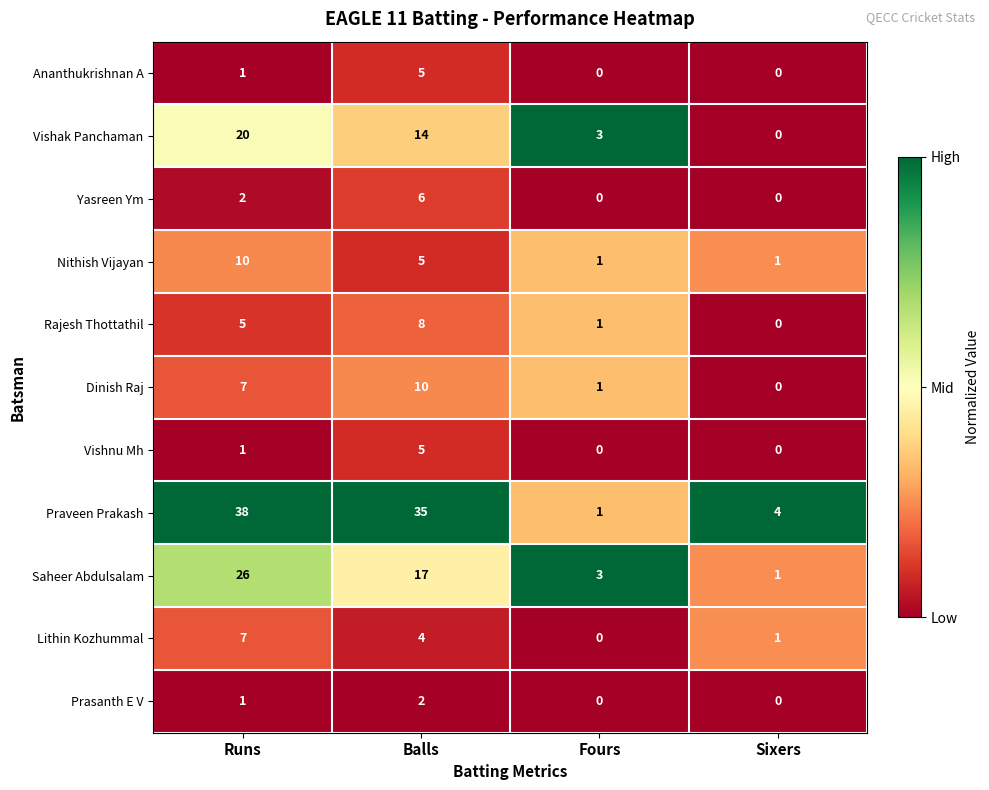

At how many categories does at least one series exceed 0?

4